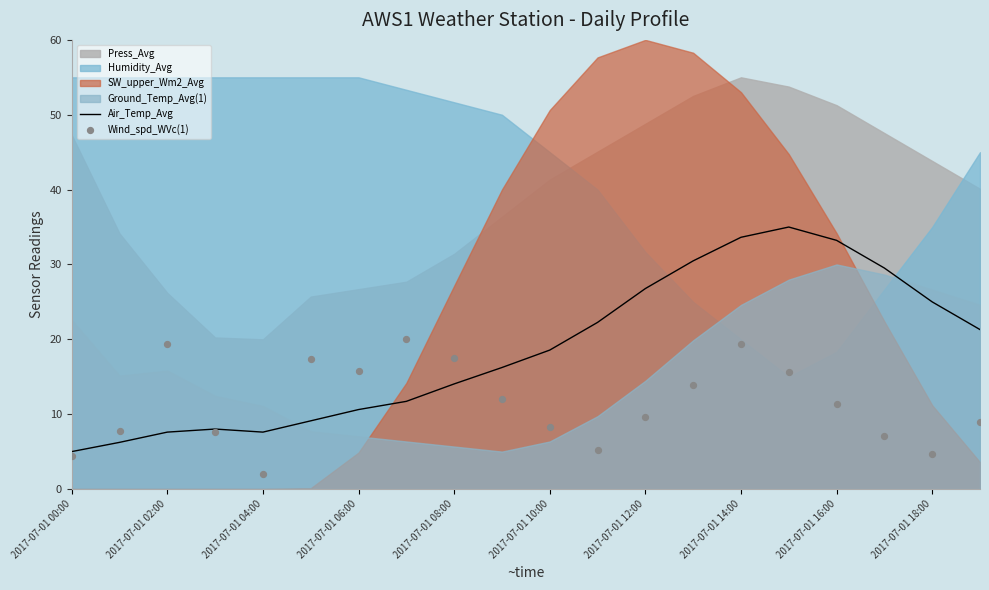

True or false: Air_Temp_Avg has a value of 18.3 at 2017-07-01 06:00.

False